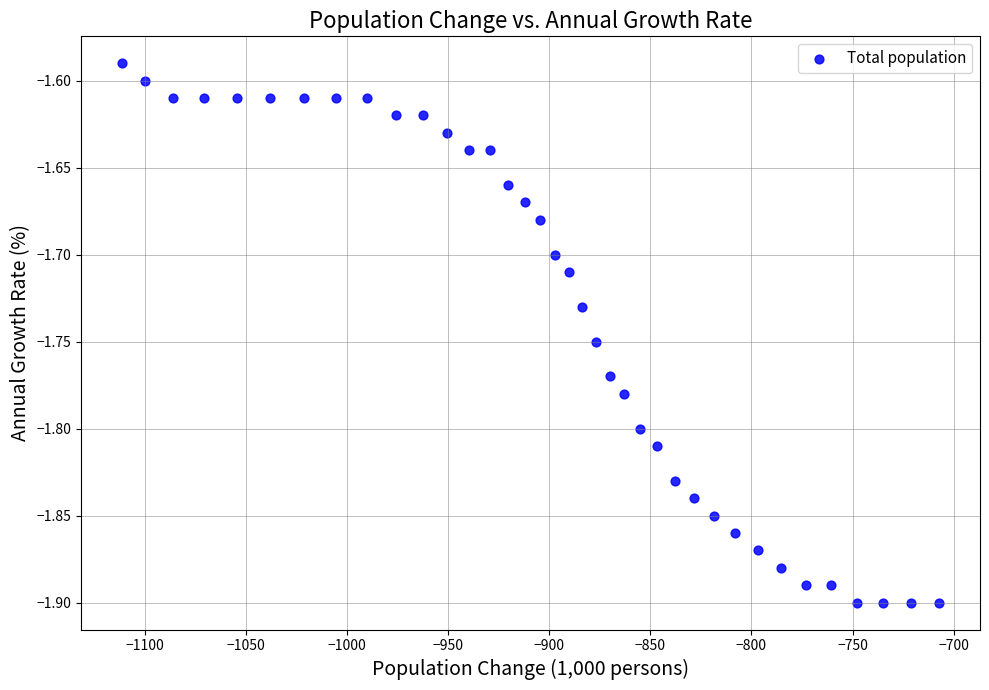

What is the range of Y values (max minus min)?

0.3